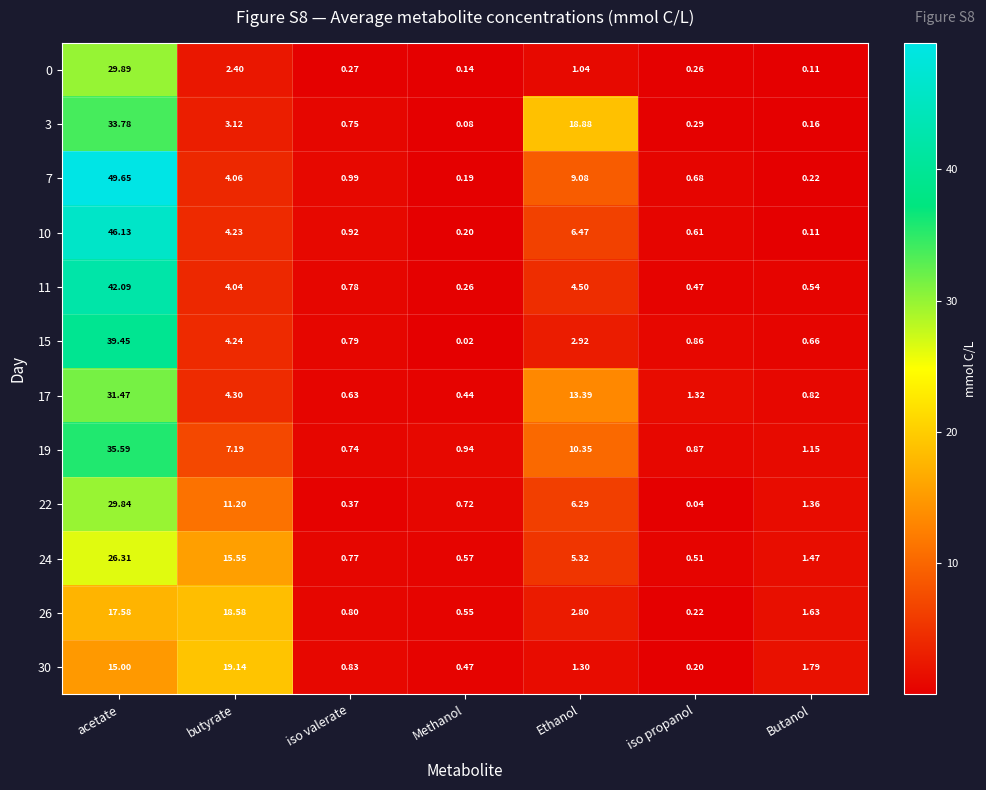

At which label does 15 reach its minimum?

Methanol